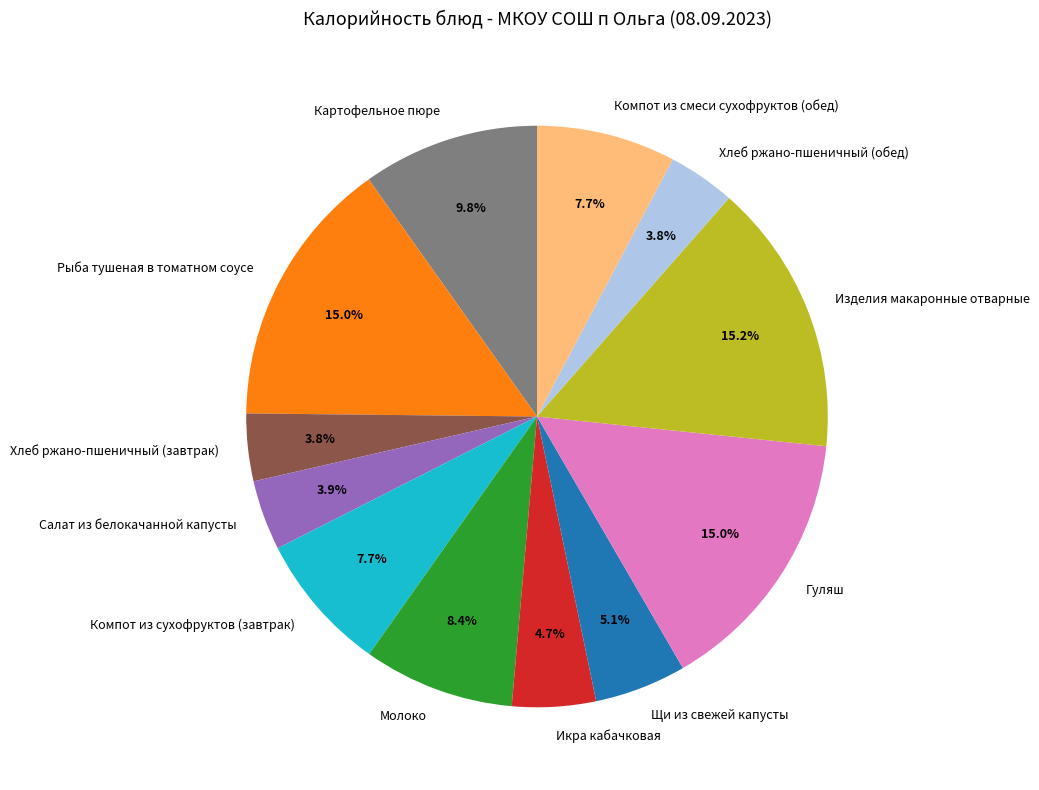

The Хлеб ржано-пшеничный (обед) slice represents 10% of the pie. True or false?

False